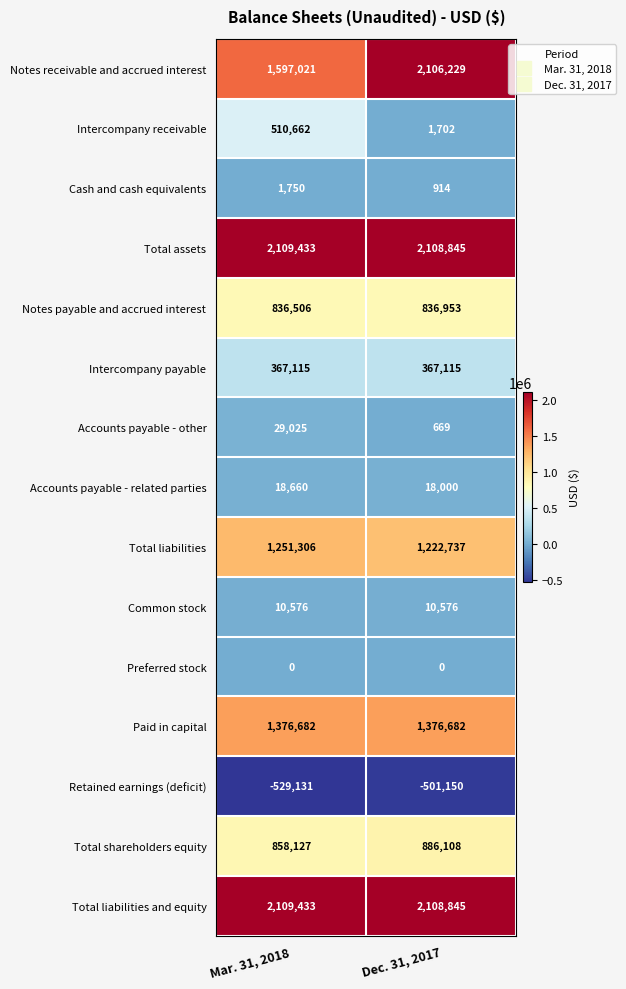

True or false: Retained earnings (deficit) has a value of -529131 at Mar. 31, 2018.

True